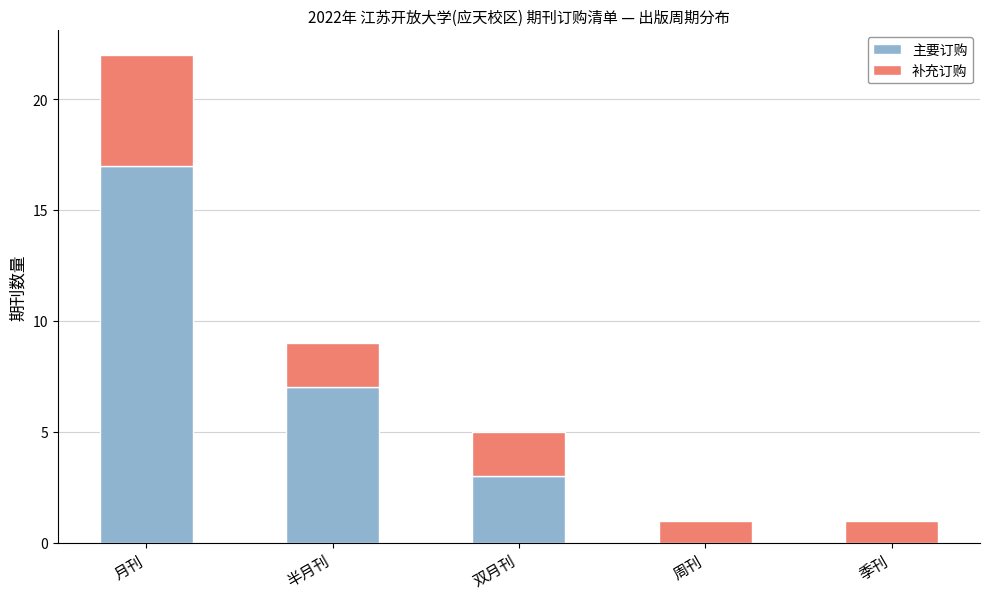

At which category is the sum across all series the highest?

月刊